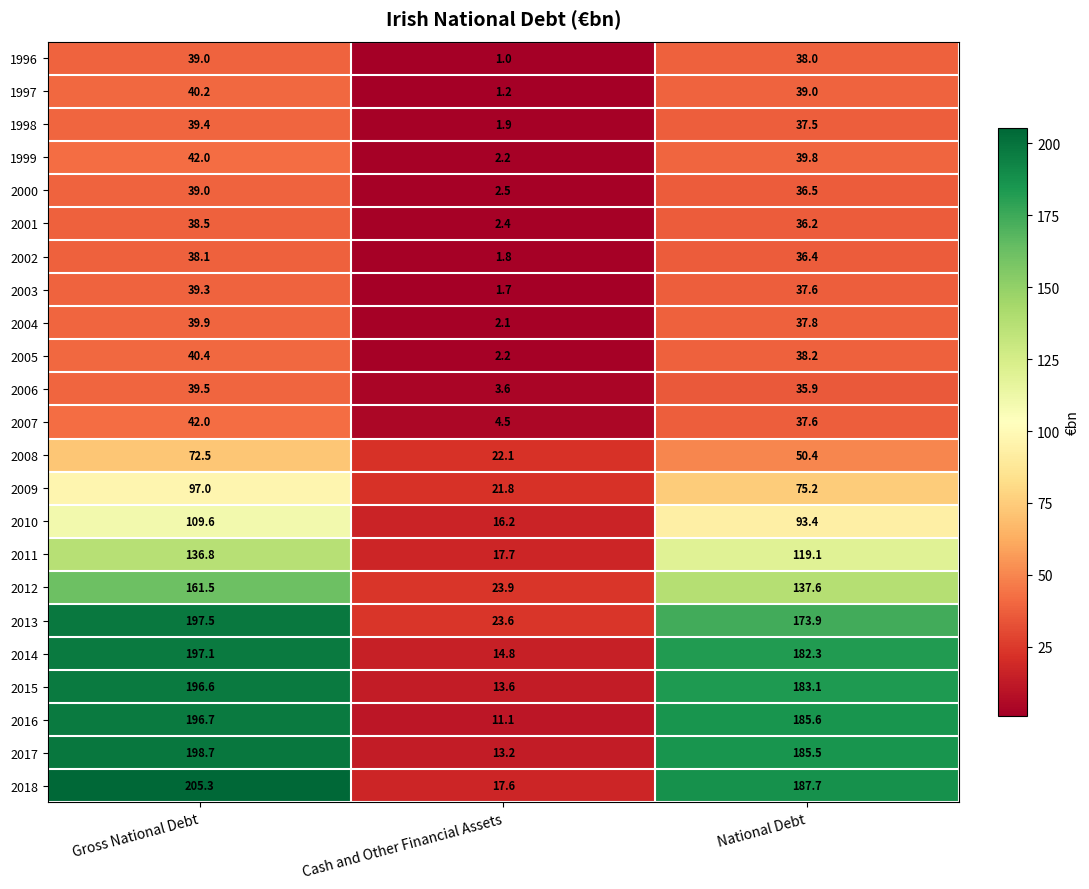

The 1998 series shows 3.2 at Cash and Other Financial Assets. True or false?

False